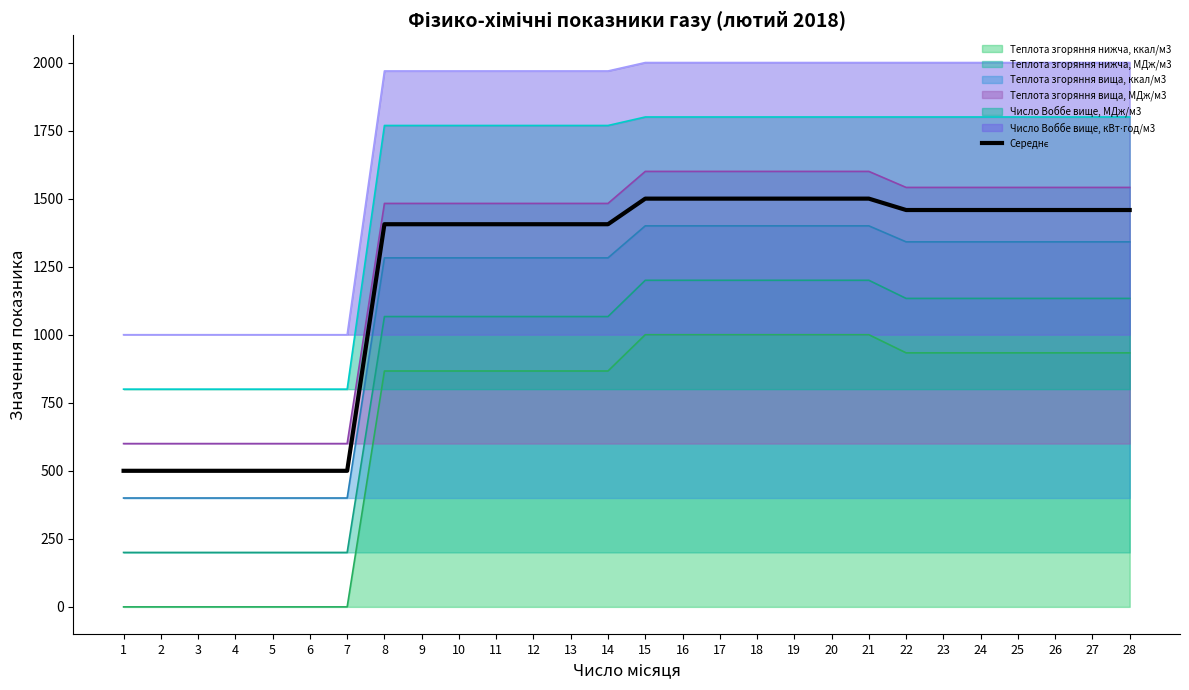

What is the average value?

1216.0